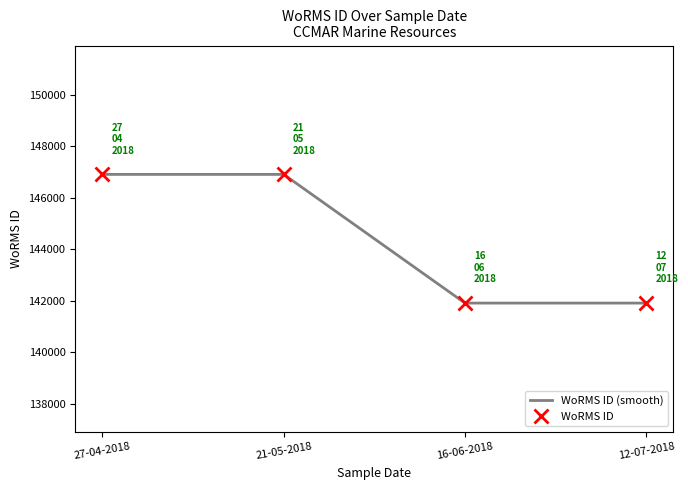

List the labels in order of value, largest first.

27-04-2018, 21-05-2018, 16-06-2018, 12-07-2018